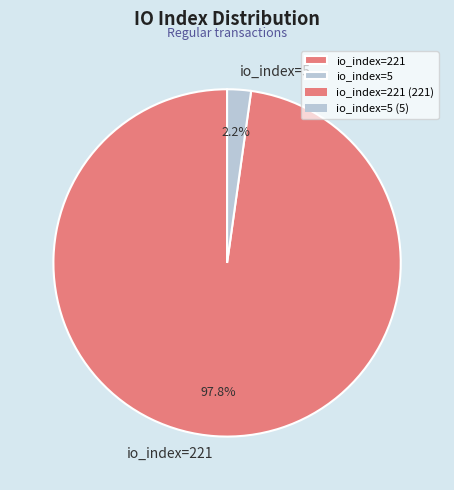

What is the majority slice?

io_index=221